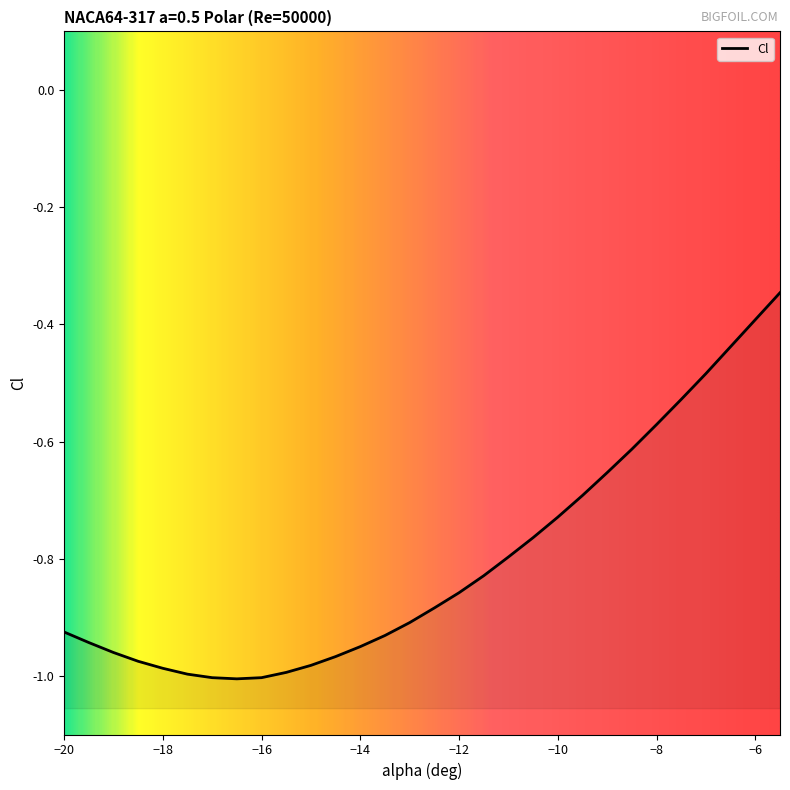

Reading left to right, what are all the values shown in this chart?

-0.9	-0.9	-1.0	-1.0	-1.0	-1.0	-1.0	-1.0	-1.0	-1.0	-1.0	-1.0	-0.9	-0.9	-0.9	-0.9	-0.9	-0.8	-0.8	-0.8	-0.7	-0.7	-0.7	-0.6	-0.6	-0.5	-0.5	-0.4	-0.4	-0.3